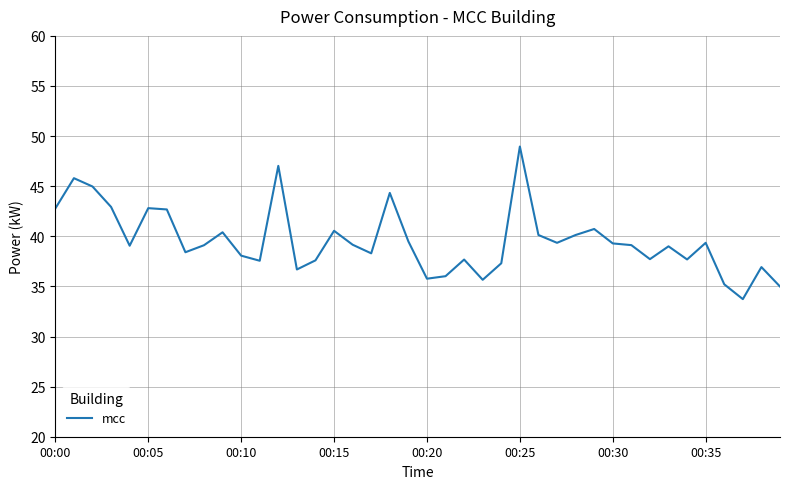

What is the greatest value displayed?

49.0